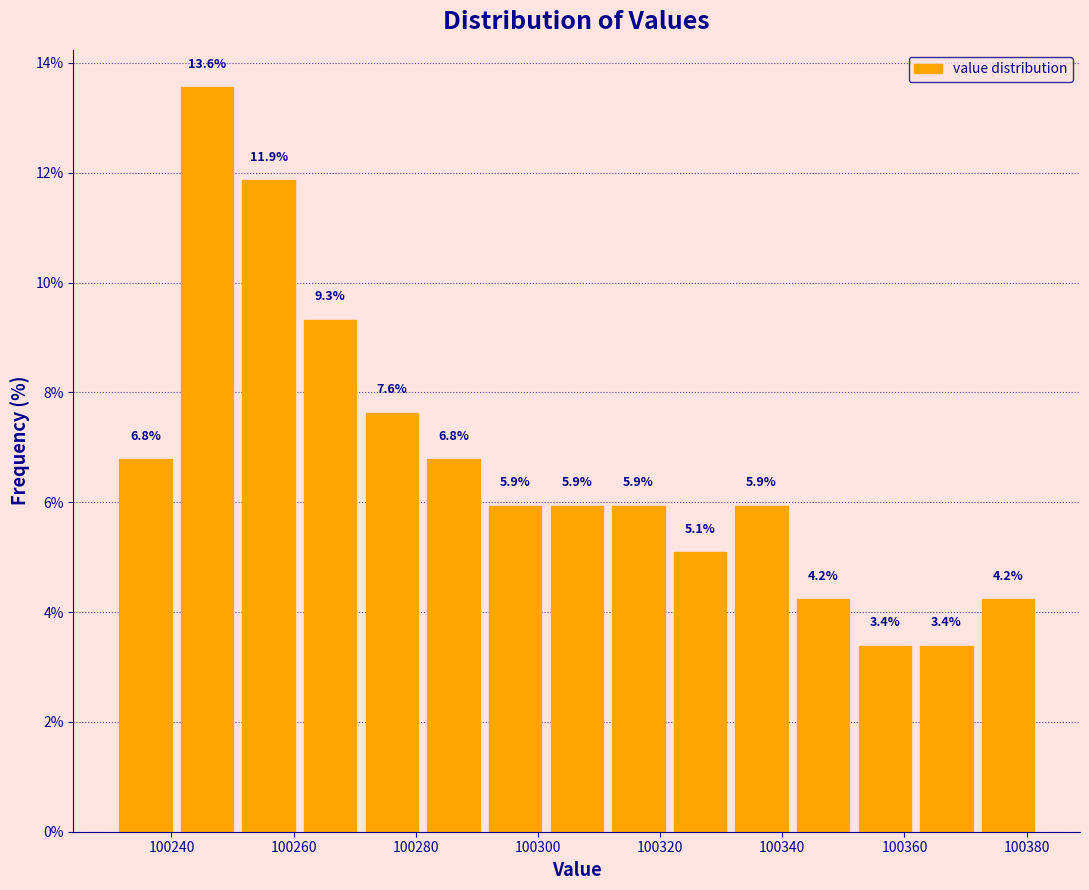

How tall is the bar that spans 100362 to 100372 on the x-axis? The bar edges are not printed on the chart, so give them approximately, as read against the axis.

3.4